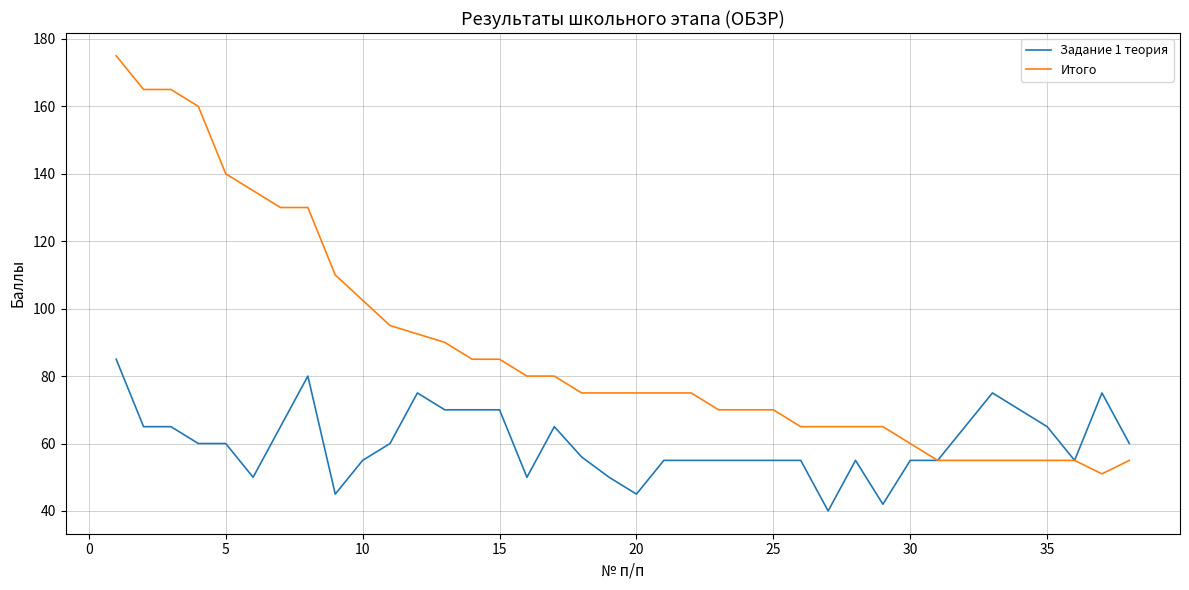

What is the highest value of the Задание 1 теория series?

85.0